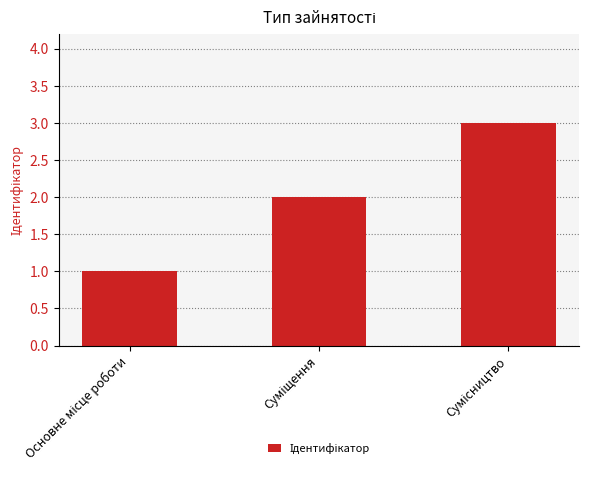

What is the minimum value shown in the chart?

1